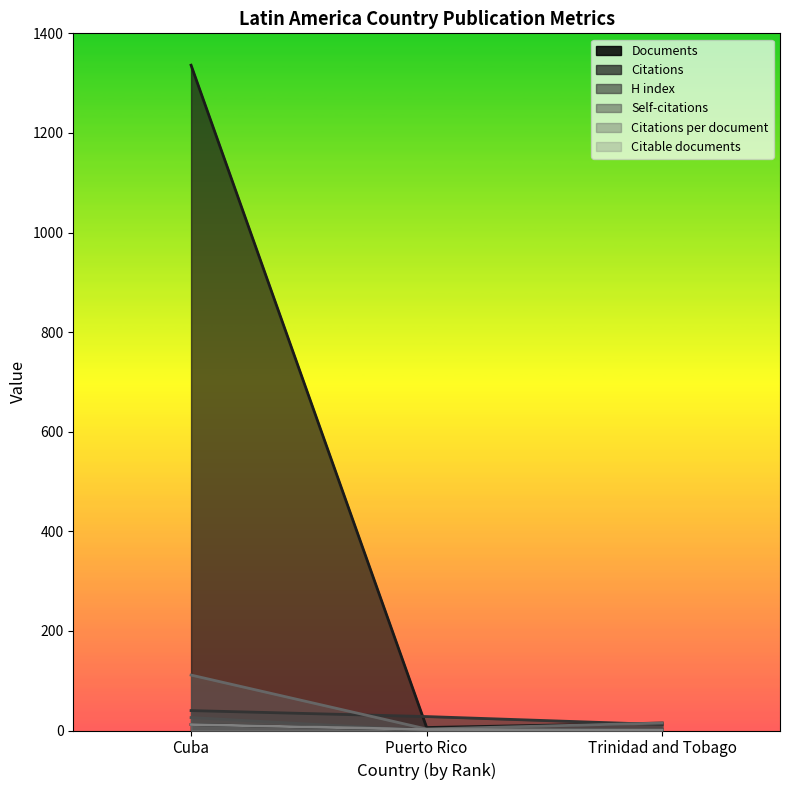

Which series has the widest spread of values?

Citations